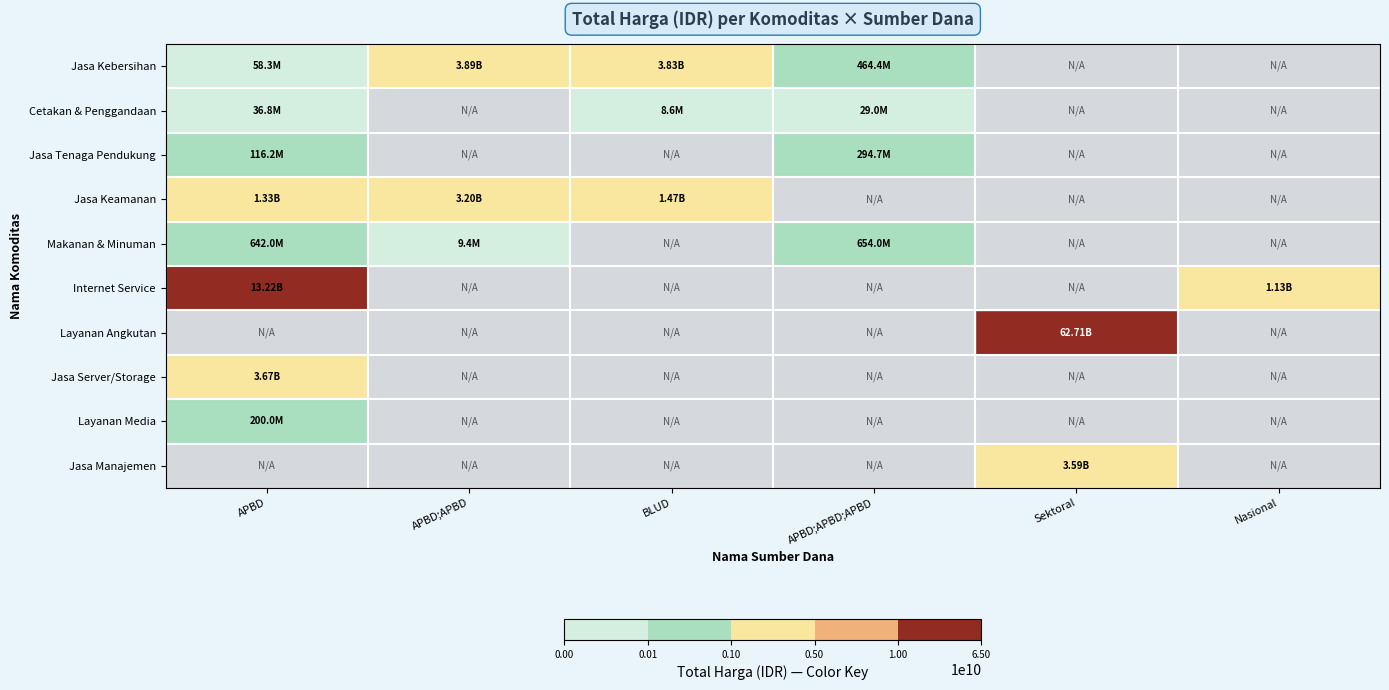

At how many categories does at least one series exceed 22439001332?

1